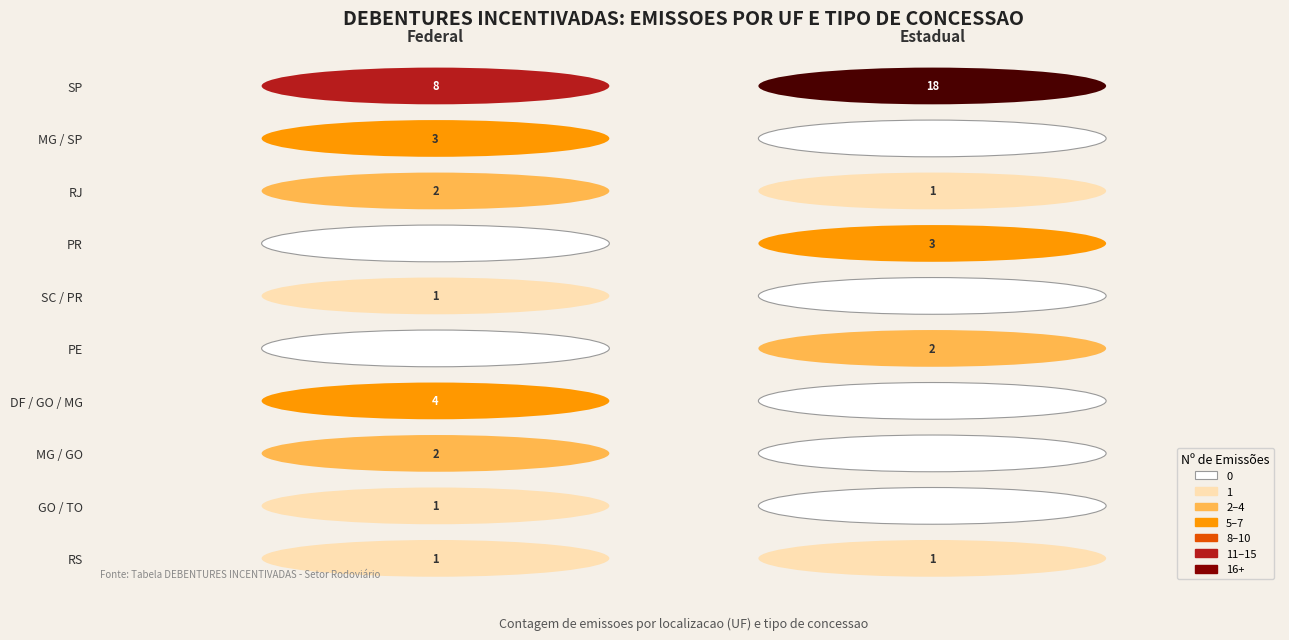

What is the maximum value for MG / GO?

2